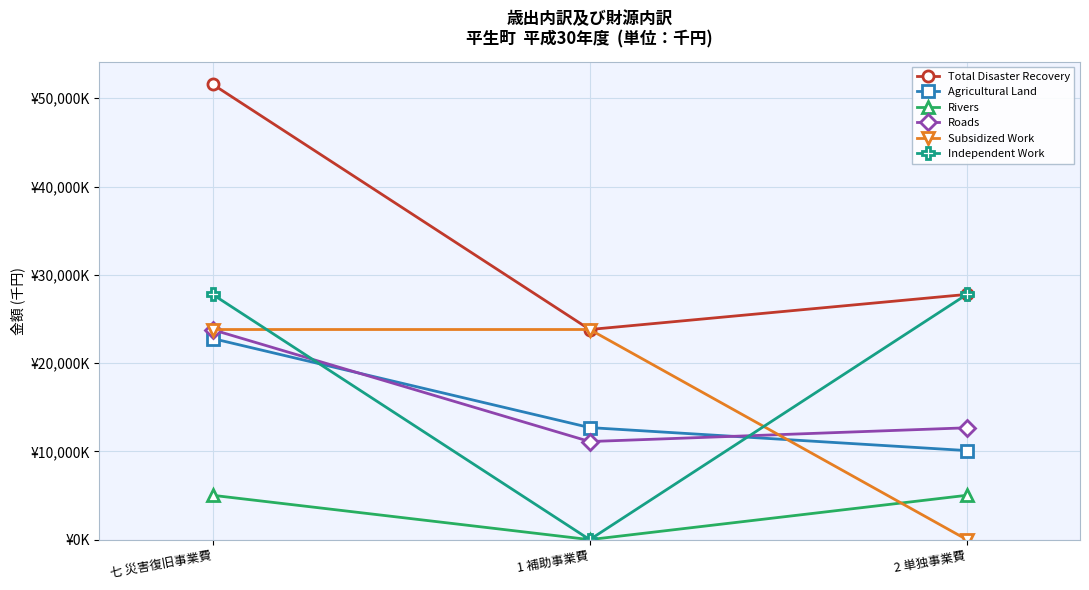

At 1 補助事業費, list the series in order from largest to smallest.

Total Disaster Recovery, Subsidized Work, Agricultural Land, Roads, Rivers, Independent Work